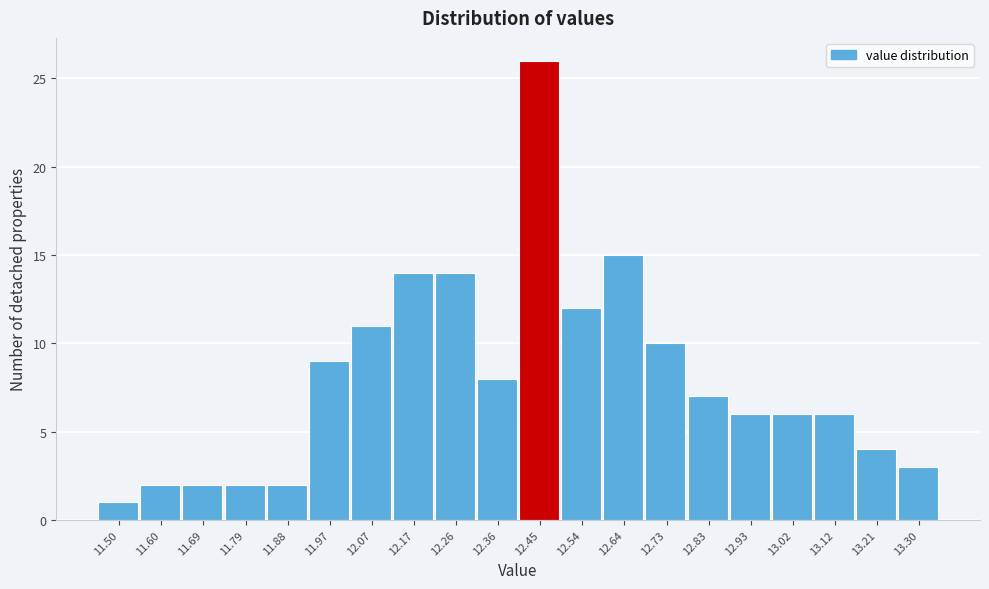

Reading right to left, what are all the values shown in this chart?

3	4	6	6	6	7	10	15	12	26	8	14	14	11	9	2	2	2	2	1